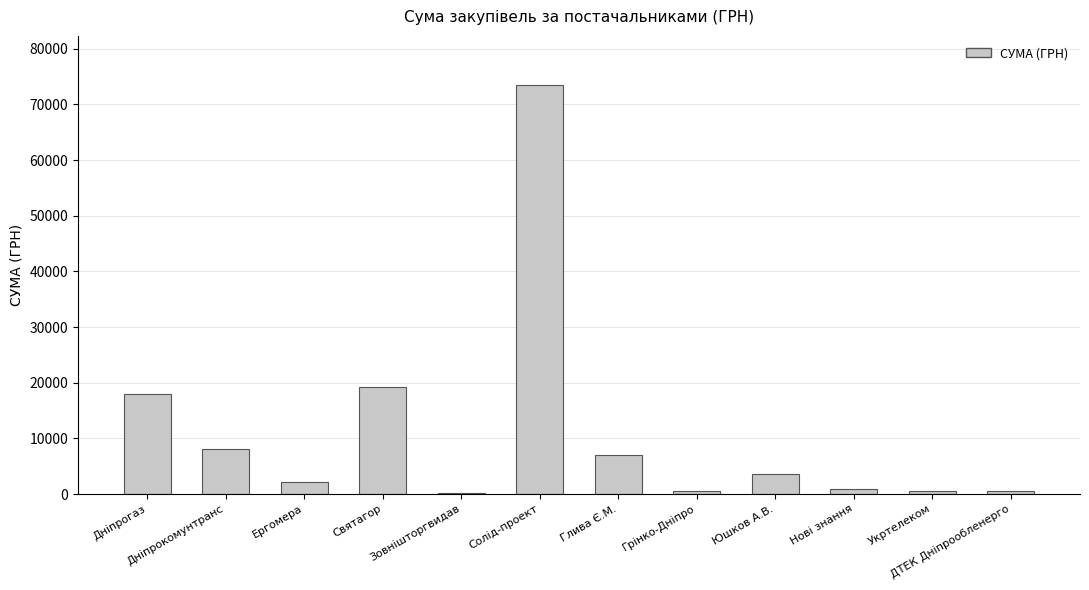

The chart shows a value of 4731.0 at Дніпрокомунтранс. True or false?

False